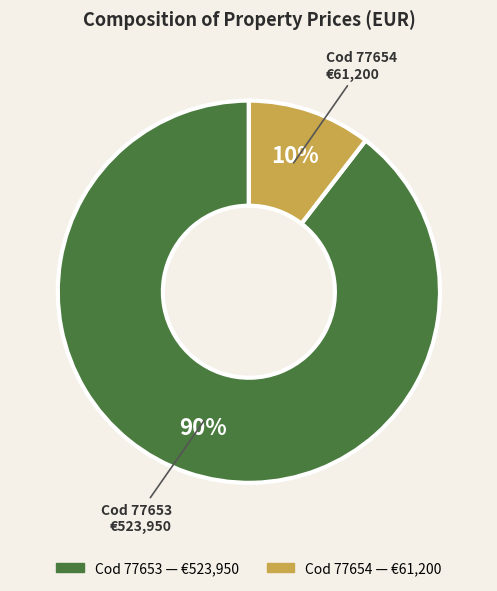

To the nearest percent, what is the average slice percentage?

50%